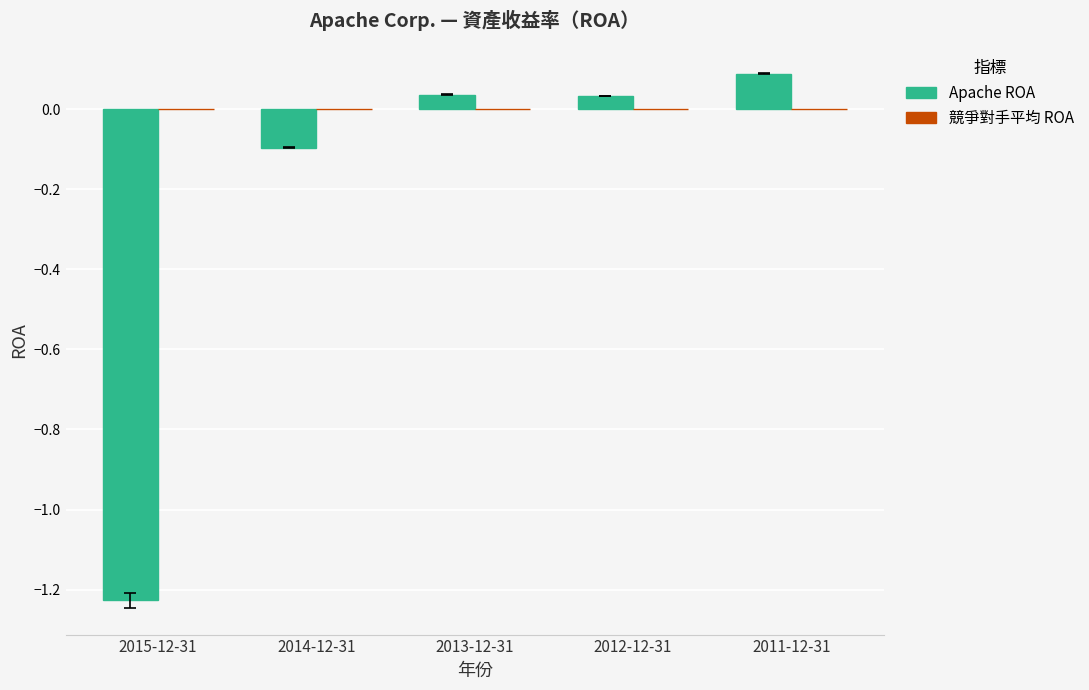

What is the difference between the maximum and minimum values?

1.3